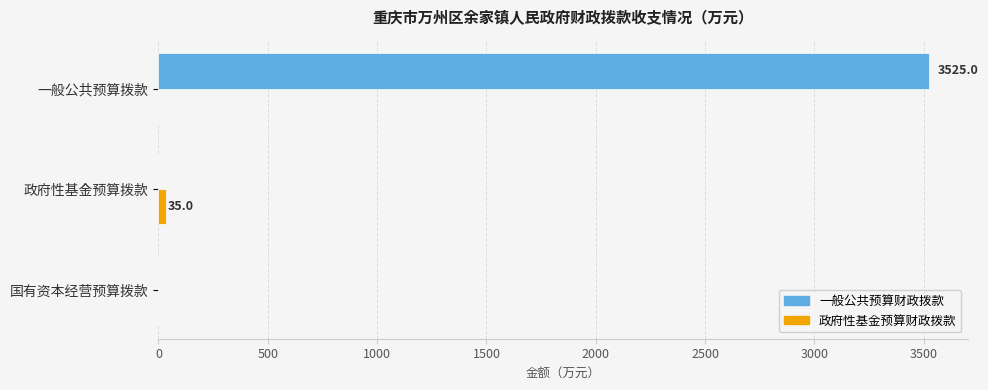

True or false: 一般公共预算财政拨款 has a value of 2155.0 at 一般公共预算拨款.

False